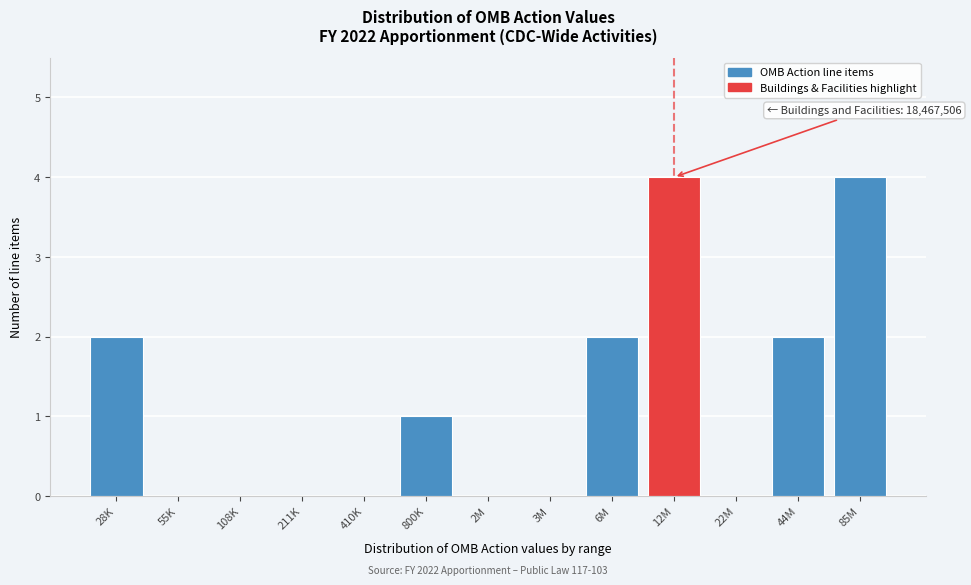

Reading right to left, transcribe all the data shown in this chart.

85M=4	44M=2	22M=0	12M=4	6M=2	3M=0	2M=0	800K=1	410K=0	211K=0	108K=0	55K=0	28K=2